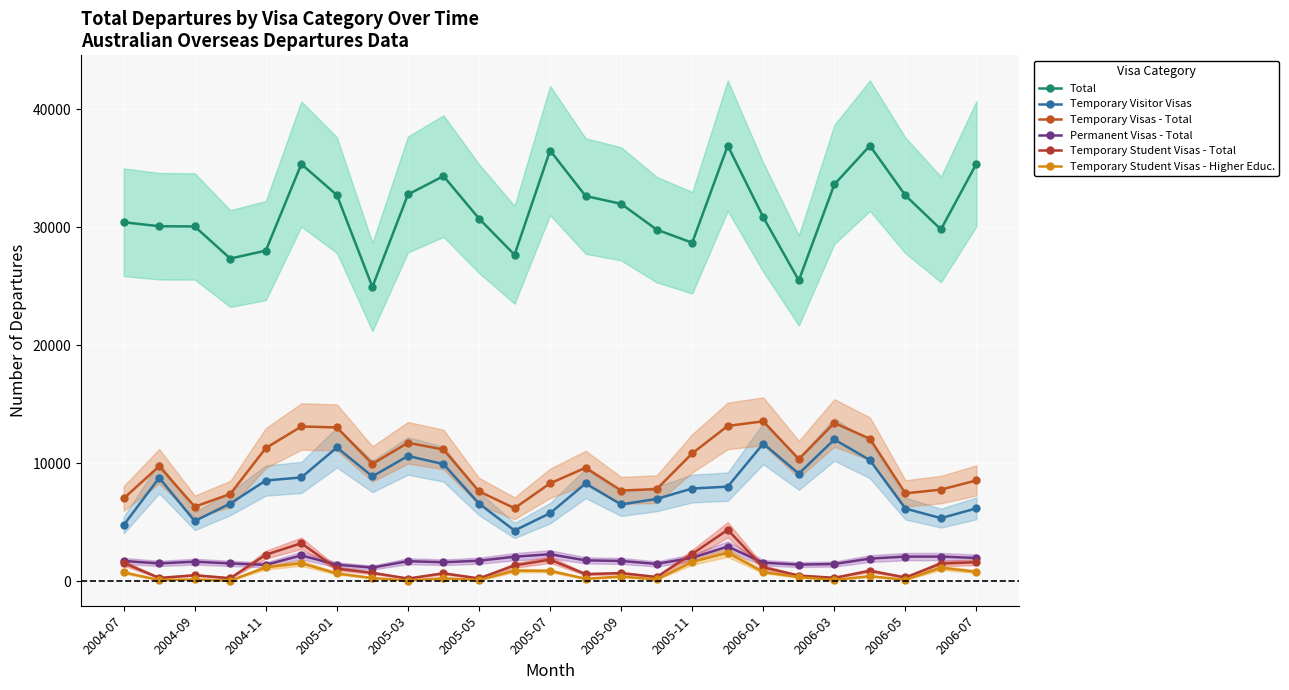

How many interior local valleys does the Temporary Visas - Total series have?

6